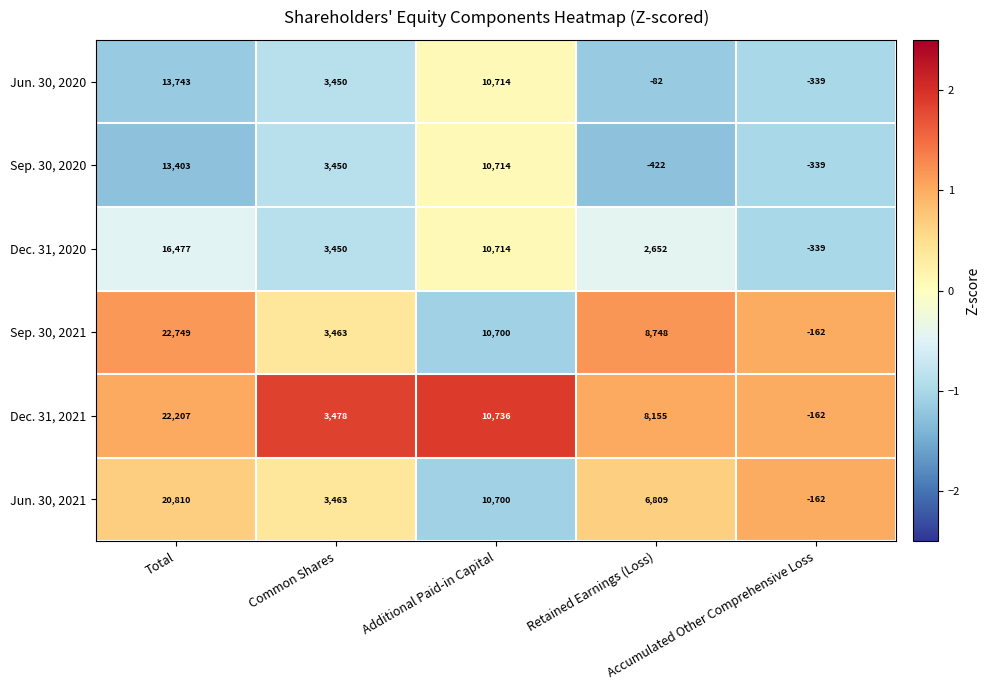

What is the smallest value displayed?

-422